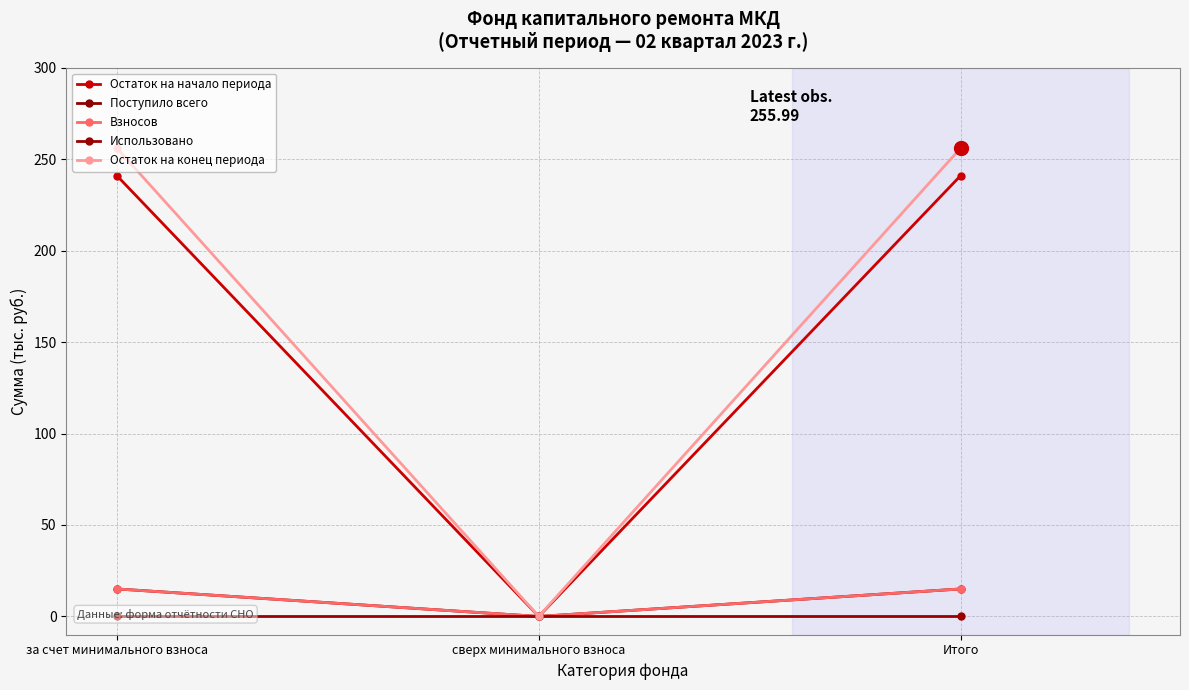

Does the chart display data point markers on the line(s)?

Yes